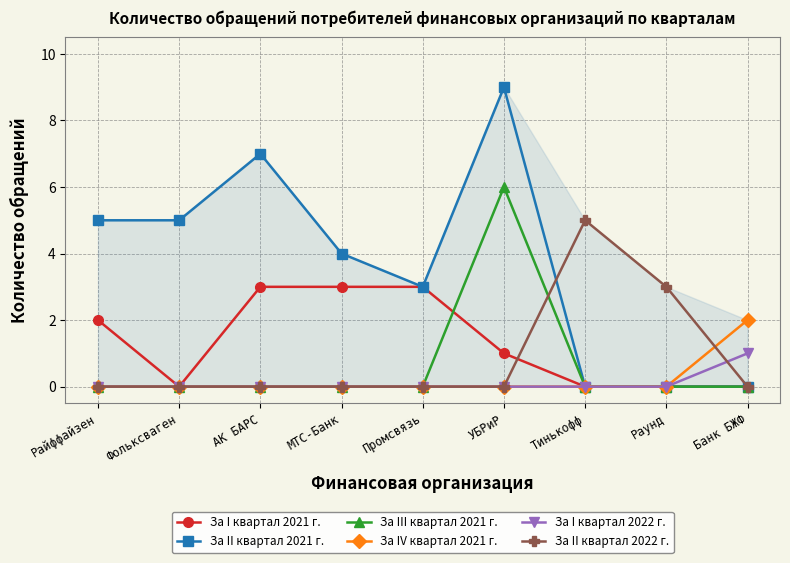

True or false: За I квартал 2021 г. and За IV квартал 2021 г. intersect in this chart.

False